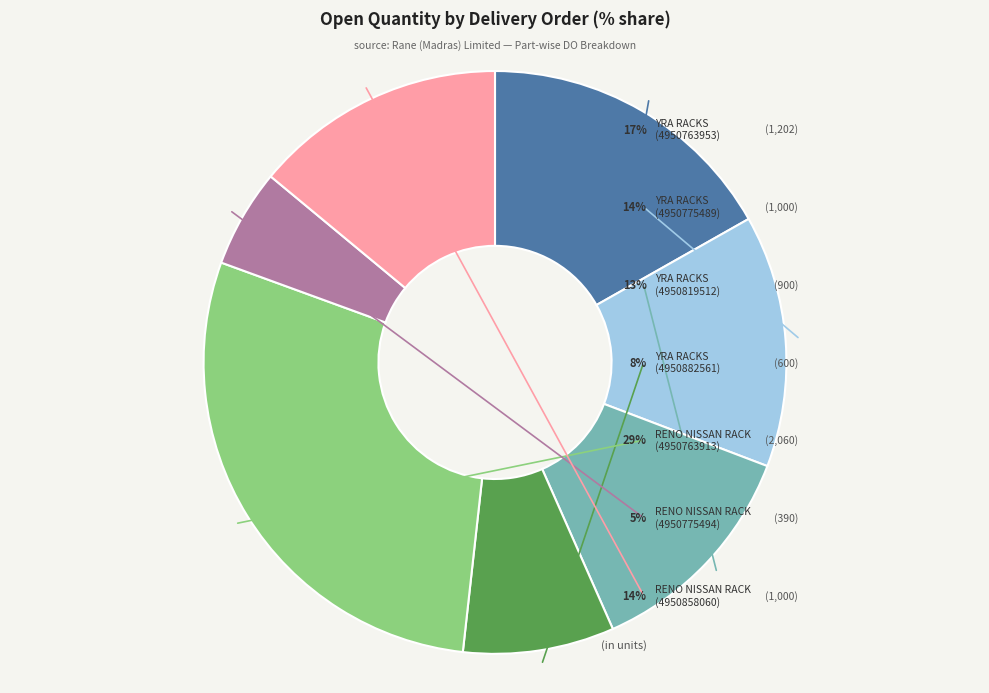

Count the number of slices in the pie.

7